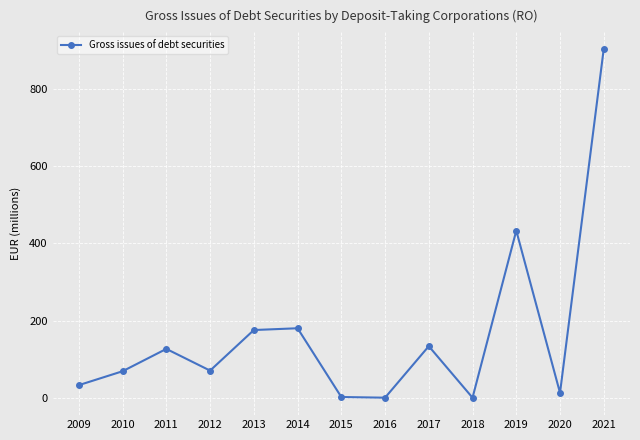

What is the sum of the values at 2017 and 2019?

566.6